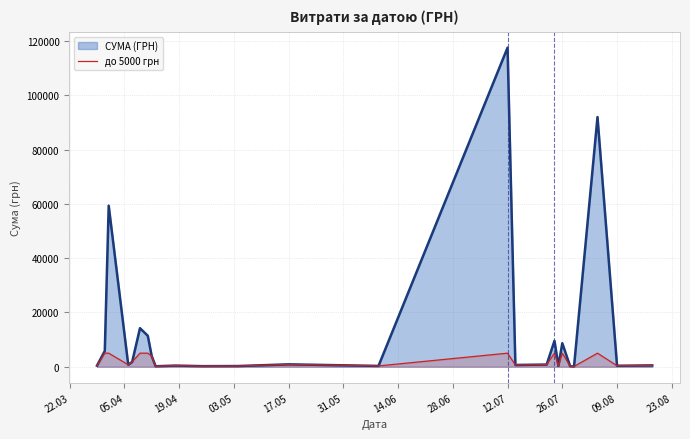

What is the highest value of the СУМА (ГРН) series?

117568.8